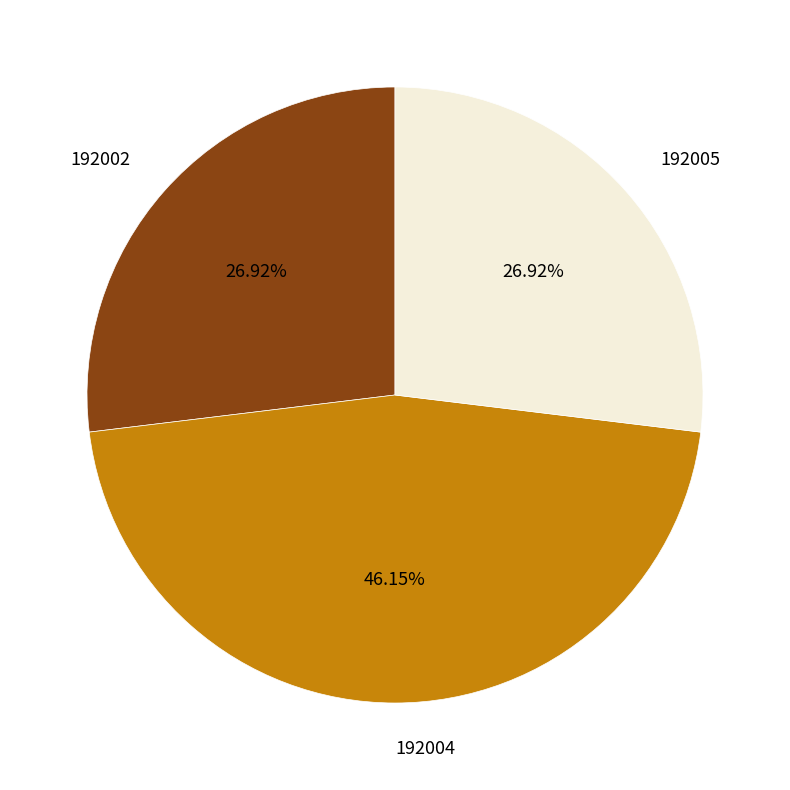

What is the largest slice in the pie chart?

192004